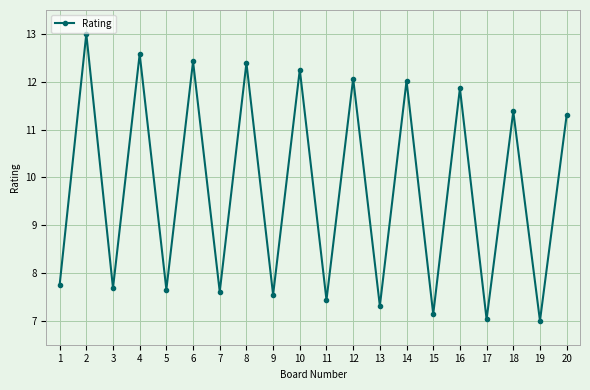

What is the greatest value displayed?

13.0